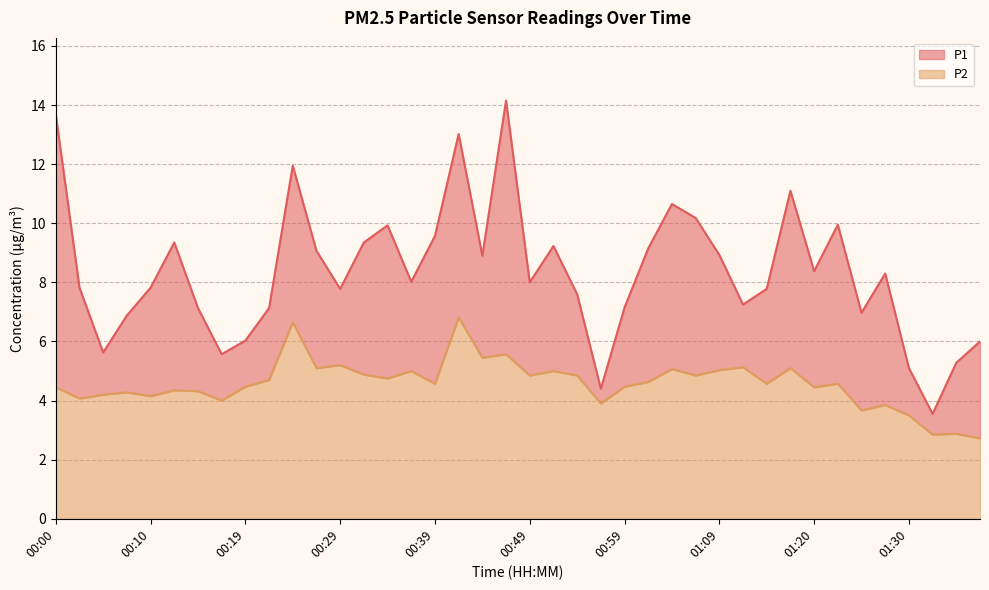

The P1 series shows 15.4 at 01:04. True or false?

False